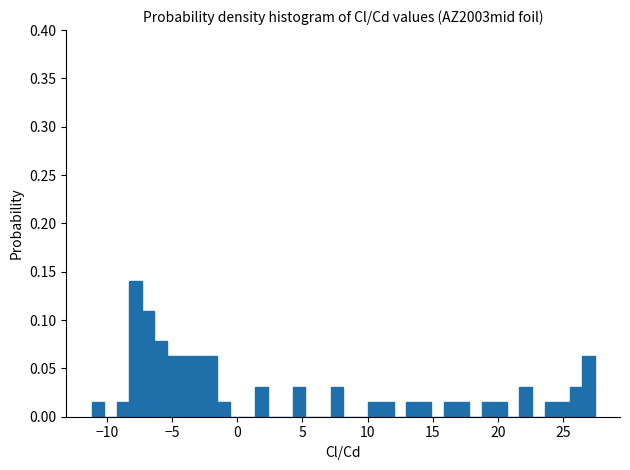

Around what value on the x-axis is the tallest bar? Give the approximate position of its centre, as read against the axis.

-8.0